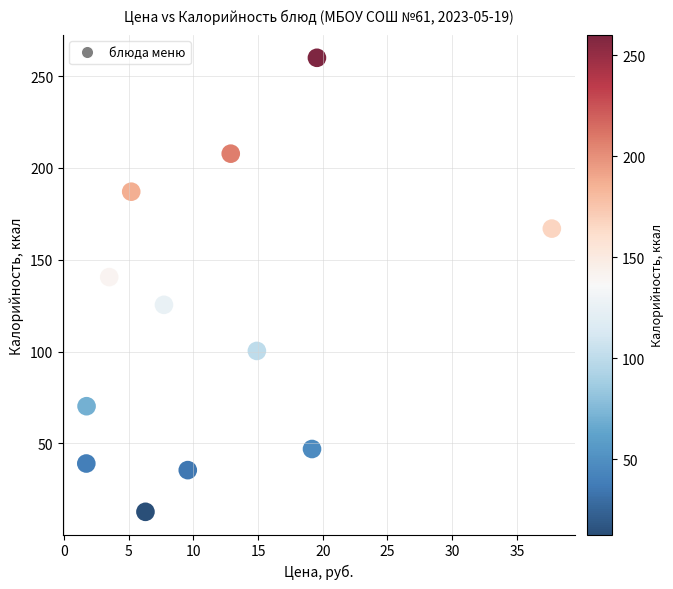

What is the range of X values (max minus min)?

36.0